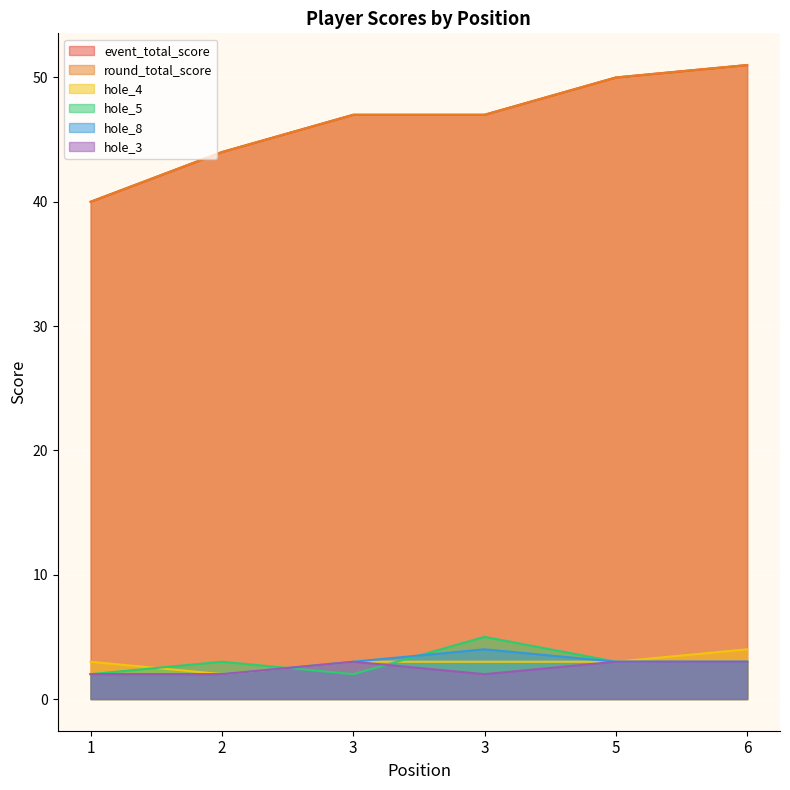

Reading left to right, list all the values displayed in this chart.

event_total_score: 1=40	2=44	3=47	3=47	5=50	6=51
round_total_score: 1=40	2=44	3=47	3=47	5=50	6=51
hole_4: 1=3	2=2	3=3	3=3	5=3	6=4
hole_5: 1=2	2=3	3=2	3=5	5=3	6=3
hole_8: 1=2	2=2	3=3	3=4	5=3	6=3
hole_3: 1=2	2=2	3=3	3=2	5=3	6=3